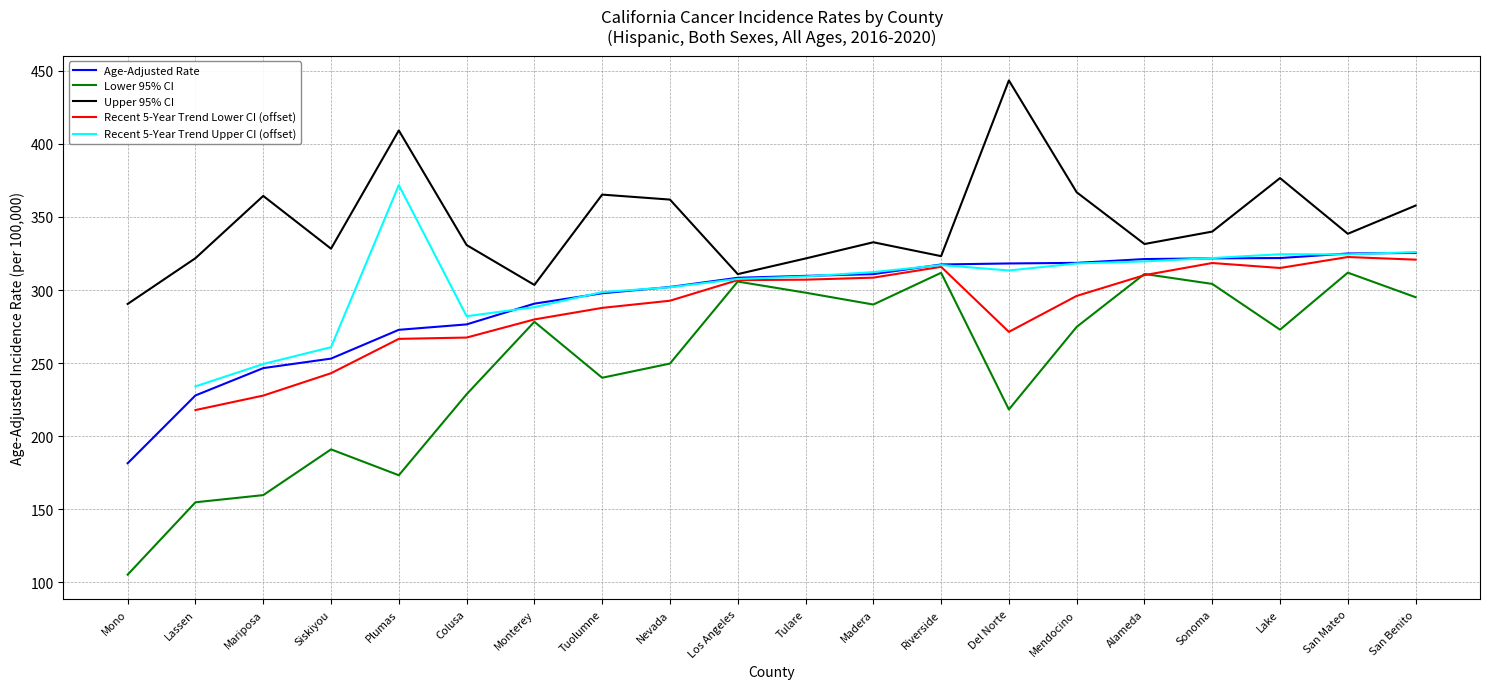

How many lines are shown in the chart?

5